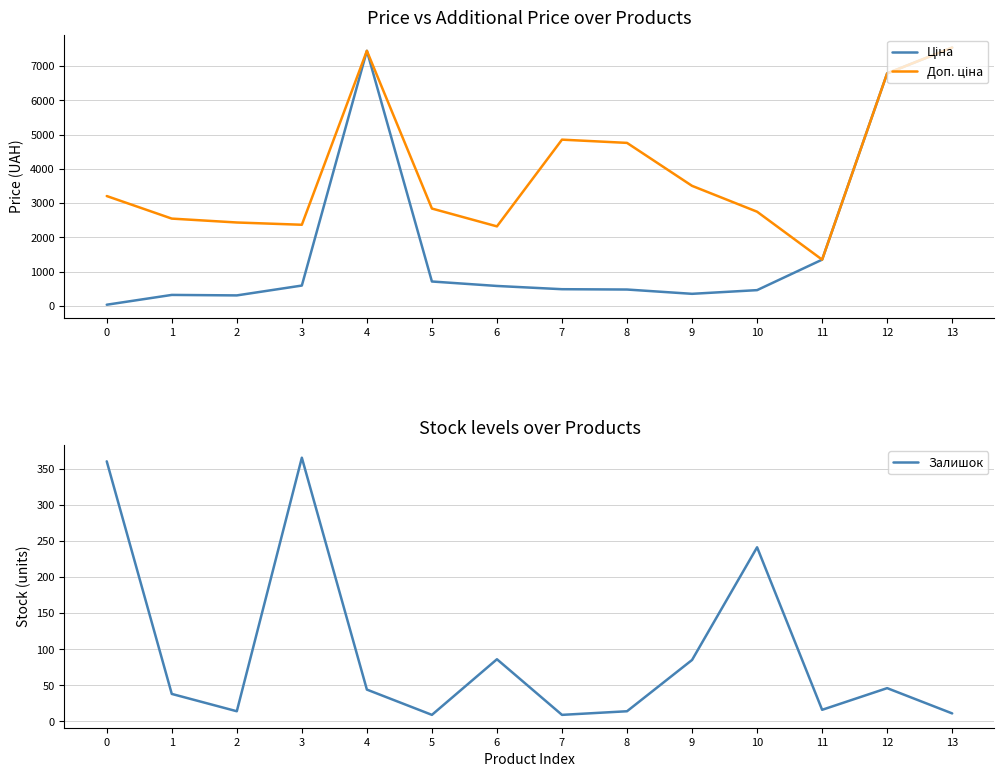

In Ціна, how many points are higher than both neighbors (excluding endpoints)?

2